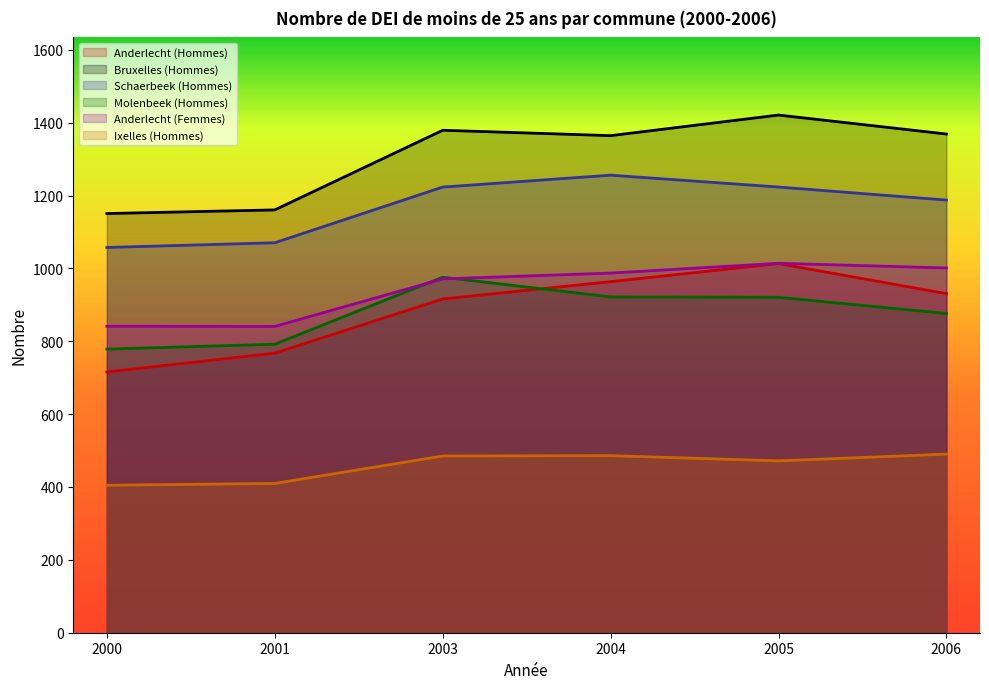

Does the chart display data point markers on the line(s)?

No